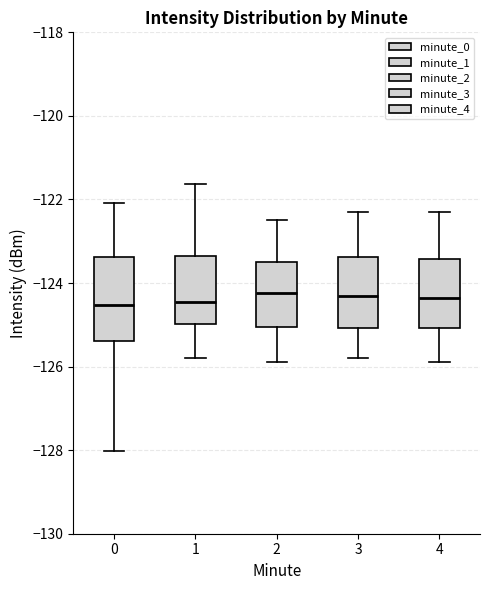

Where is the upper edge of the box at x = 3 on the y-axis? The values are not printed on the chart, so give them approximately, as read against the axis.

-123.4